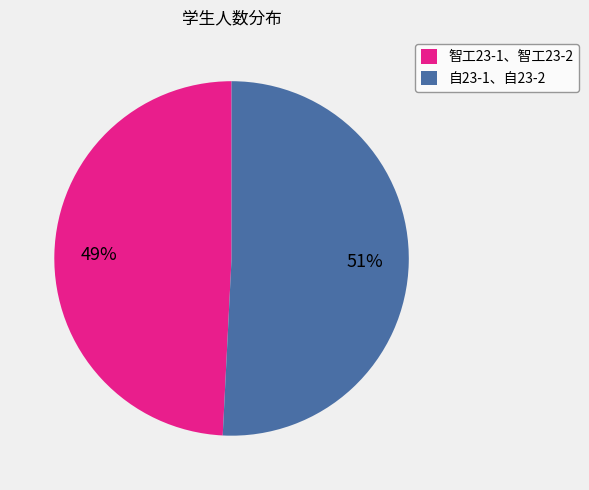

To the nearest percent, what is the combined percentage of 自23-1、自23-2 and 智工23-1、智工23-2?

100%